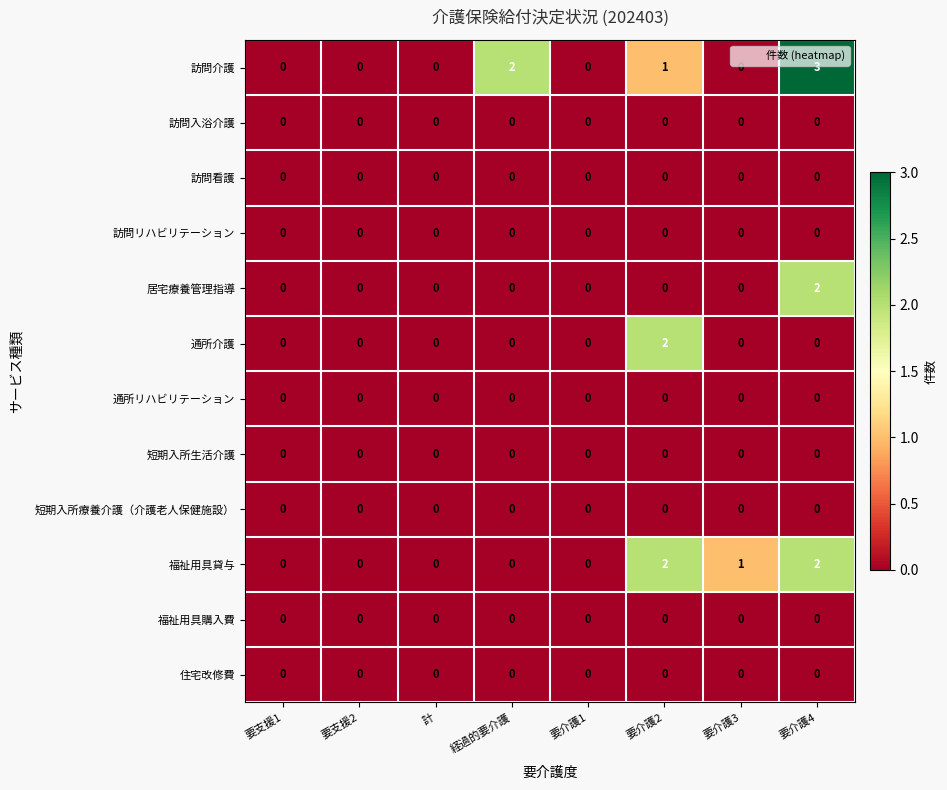

What is the greatest value displayed?

3